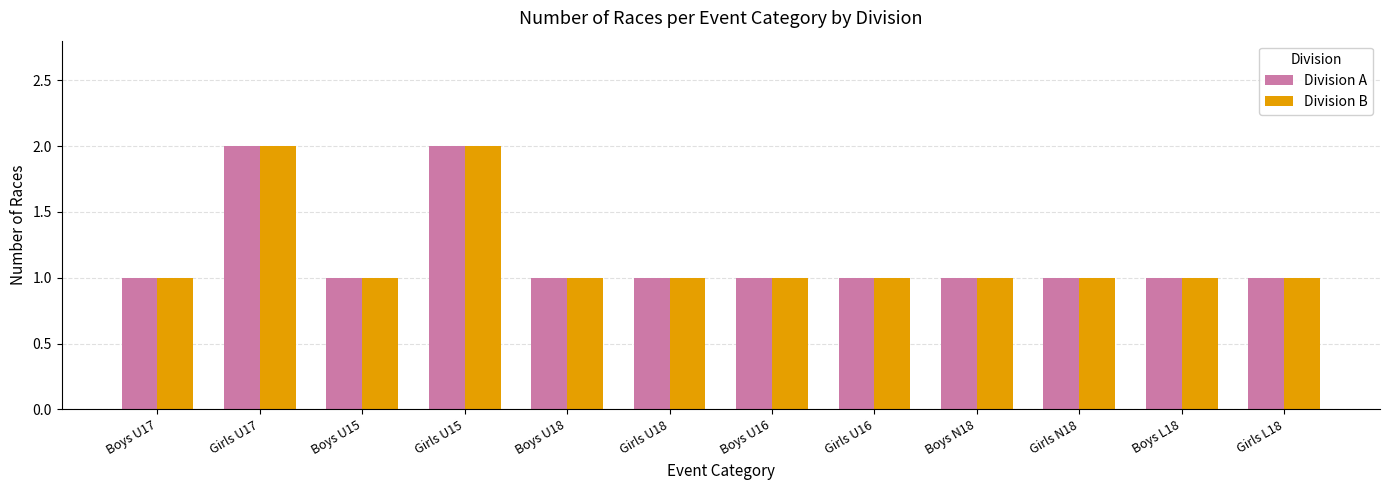

What is the total value across all series at Girls U15?

4